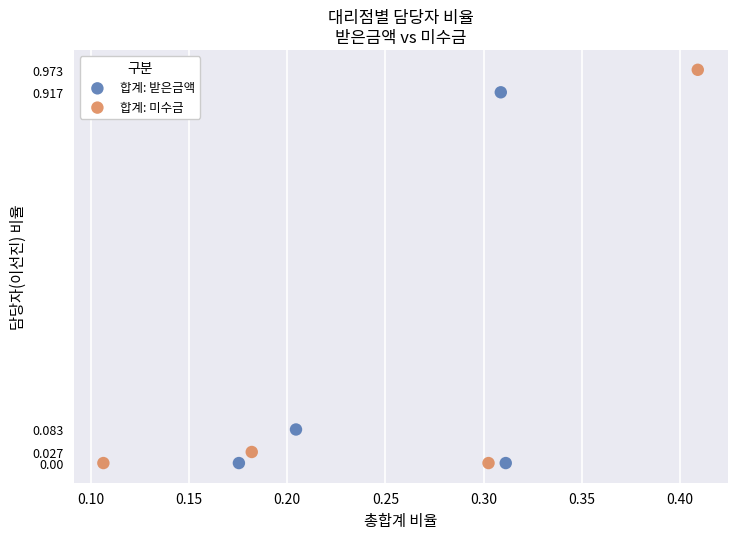

Which series contains the highest Y value?

합계: 미수금